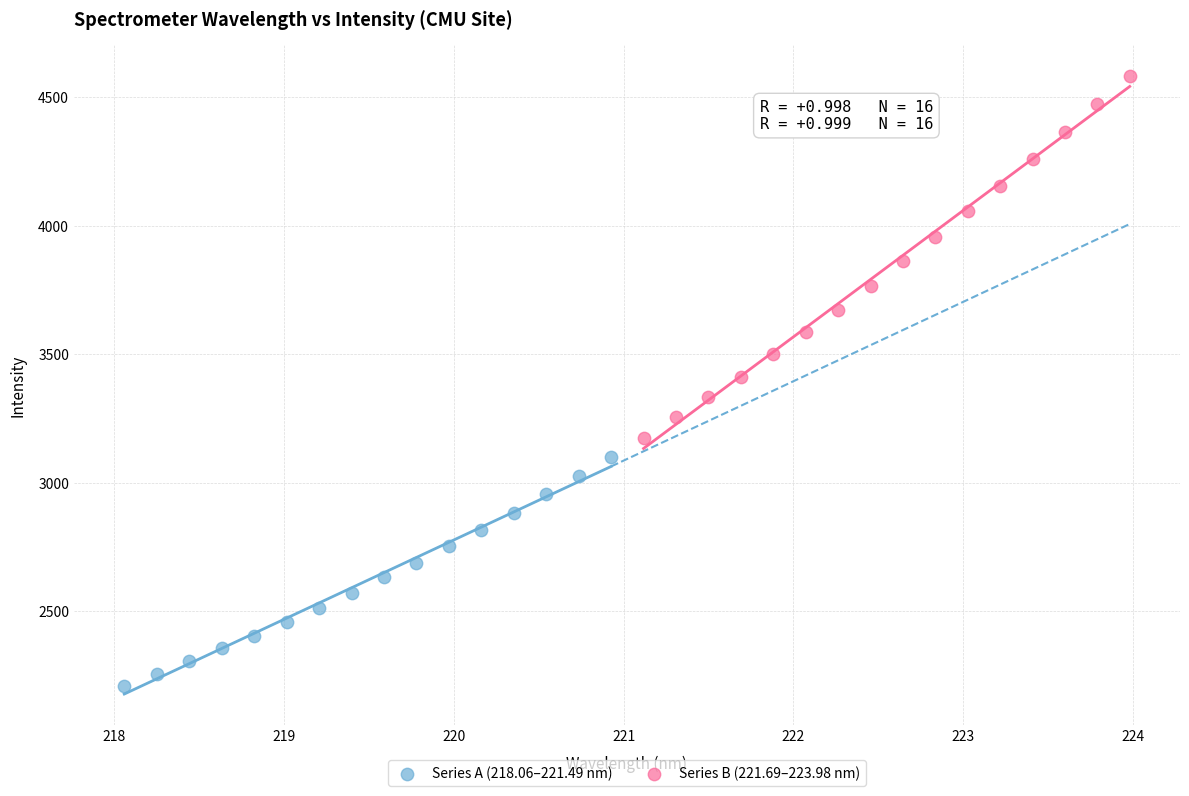

Which series has the largest Y range (max minus min)?

Series B (221.69–223.98 nm)